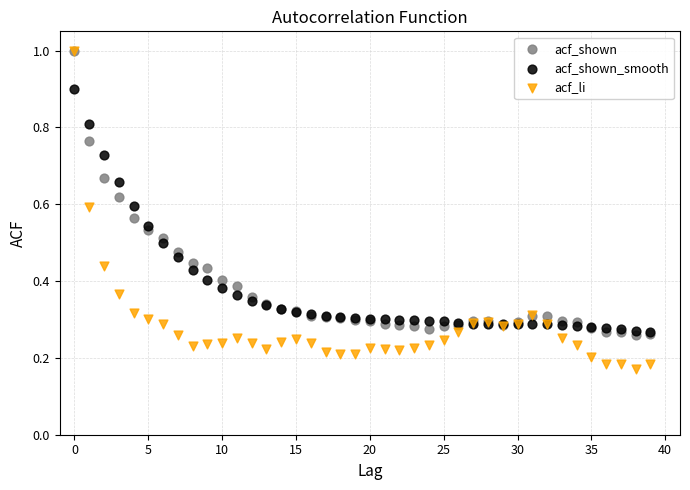

What are all the series names shown in the legend?

acf_shown, acf_shown_smooth, acf_li